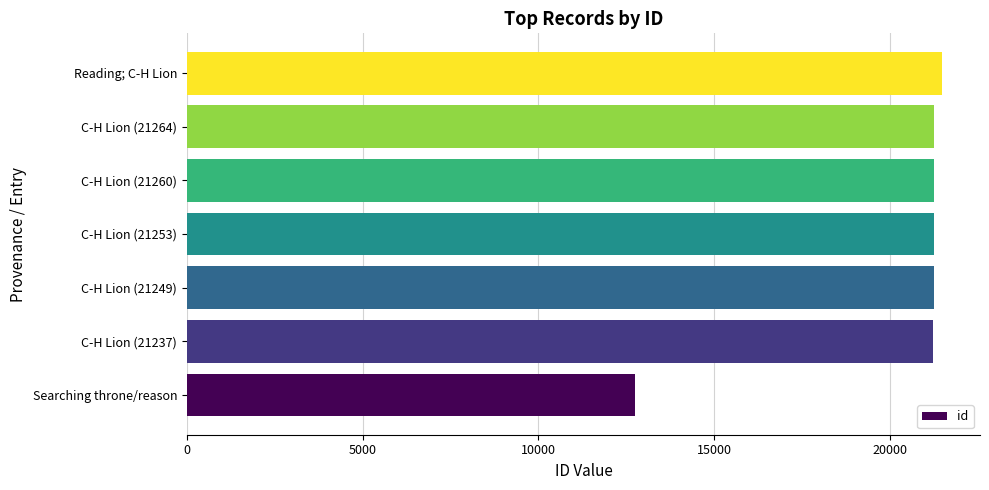

Which has a higher value, Searching throne/reason or C-H Lion (21237)?

C-H Lion (21237)